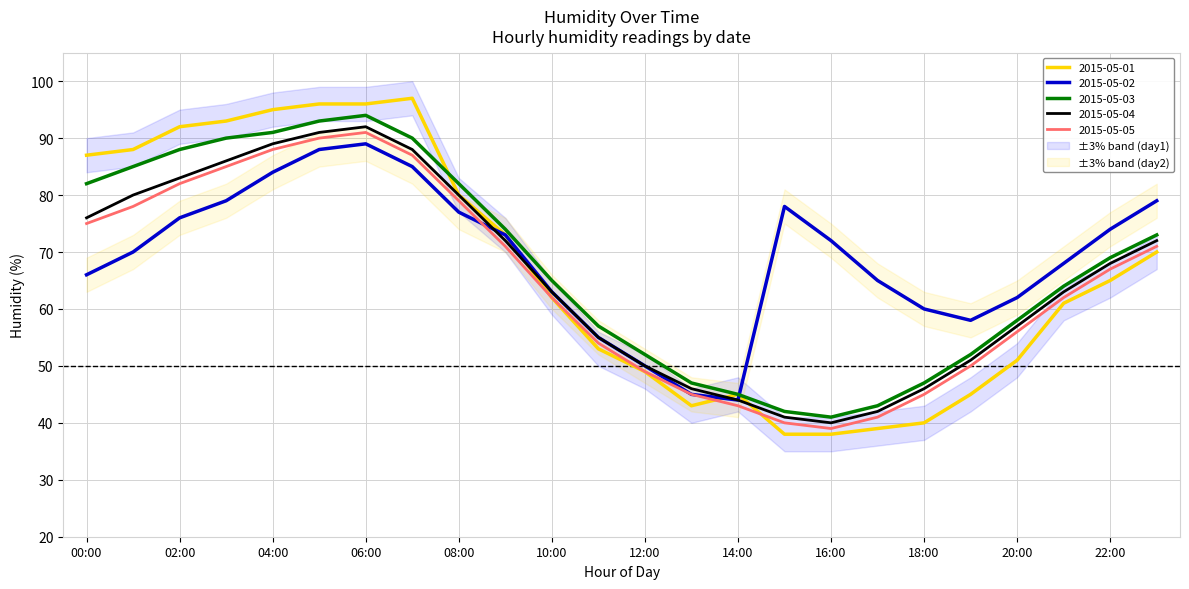

At which label is 2015-05-04 closest to 66?

22:00